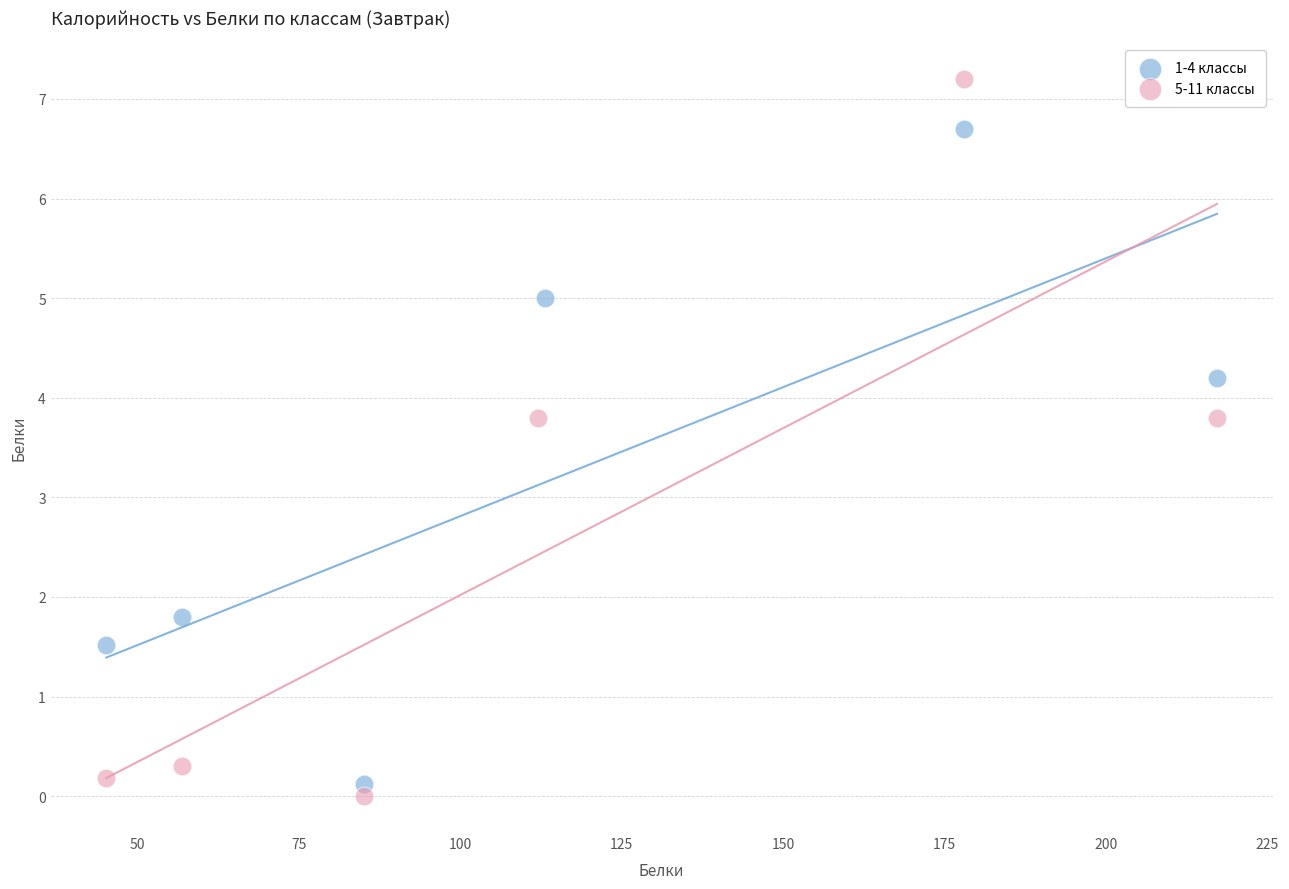

Which series has the widest spread of Y values?

5-11 классы